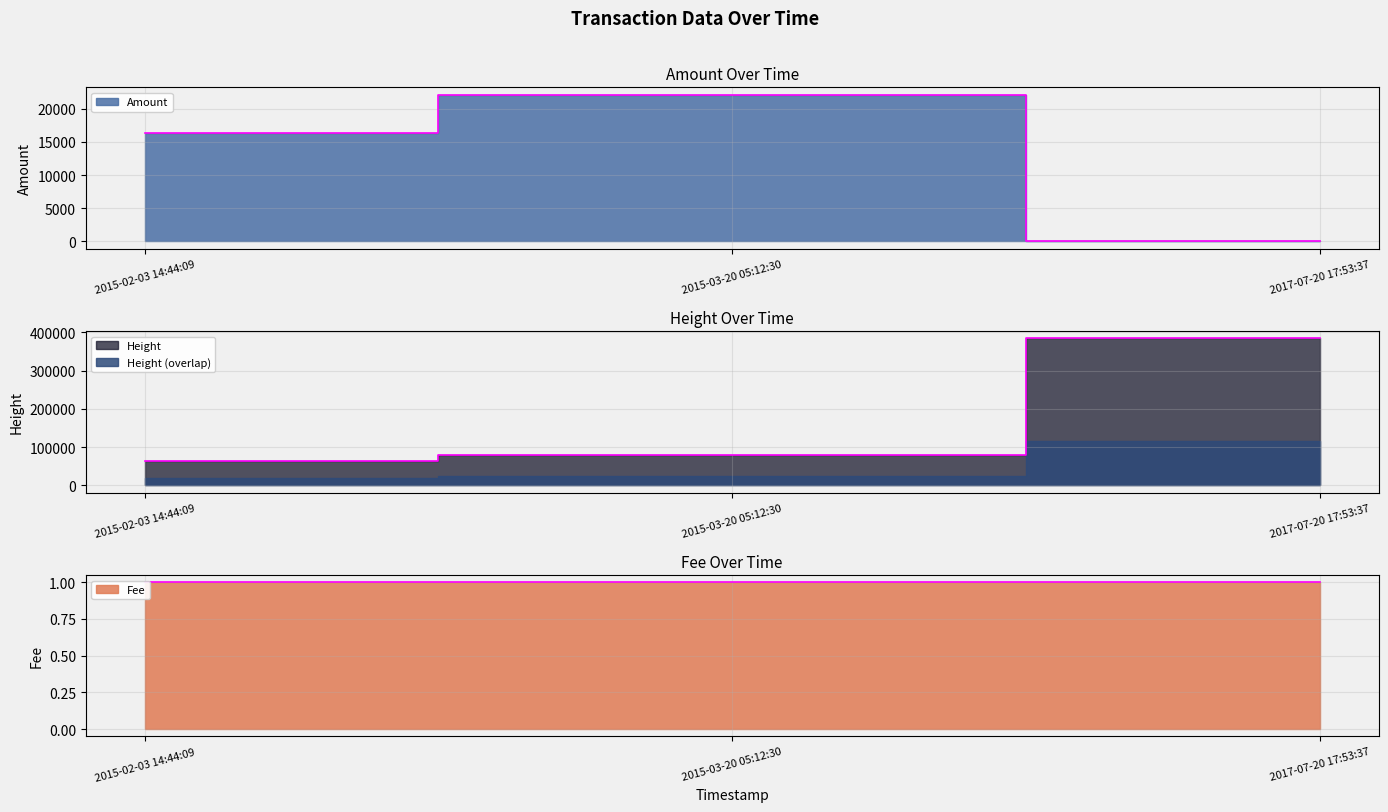

What is the label of the 1st point from the left?

2015-02-03 14:44:09